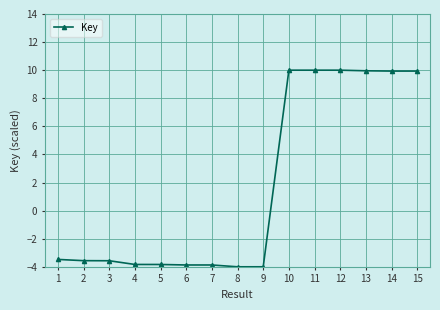

What is the maximum value shown in the chart?

10.0